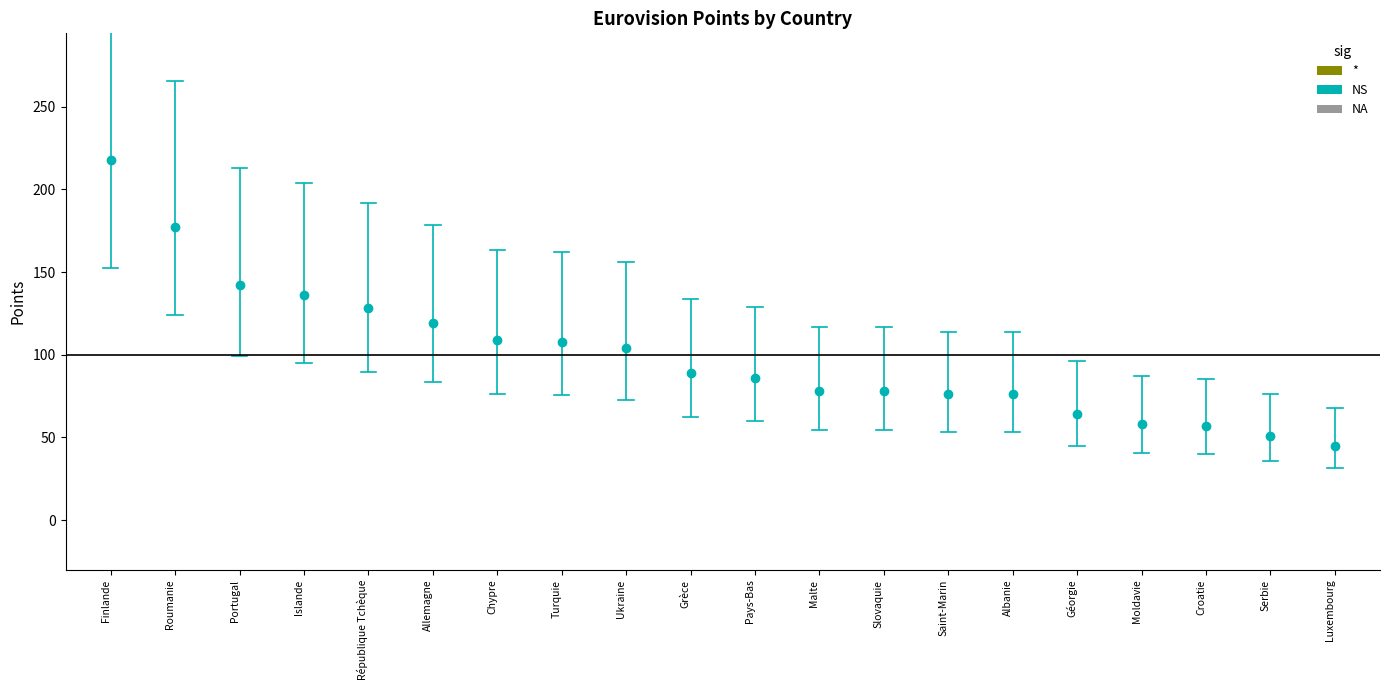

Reading right to left, what are all the values shown in this chart?

Luxembourg=45	Serbie=51	Croatie=57	Moldavie=58	Géorgie=64	Albanie=76	Saint-Marin=76	Slovaquie=78	Malte=78	Pays-Bas=86	Grèce=89	Ukraine=104	Turquie=108	Chypre=109	Allemagne=119	République Tchèque=128	Islande=136	Portugal=142	Roumanie=177	Finlande=218